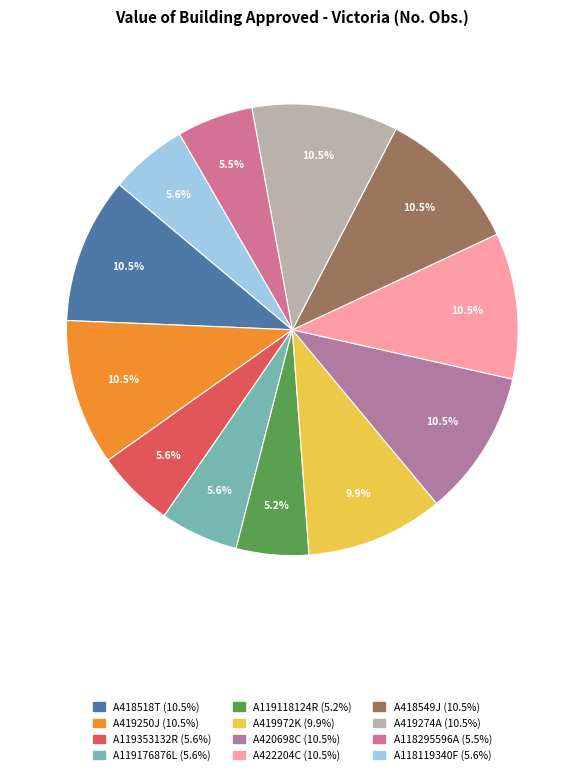

Combined, do A119176876L and A418549J account for over 50%?

No